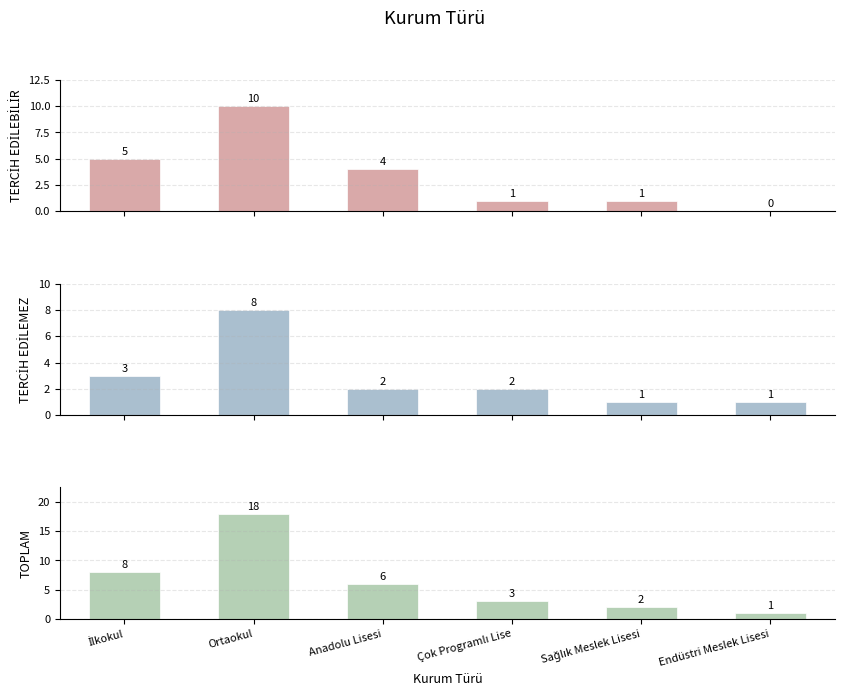

How many values in the TOPLAM series are below 6?

3